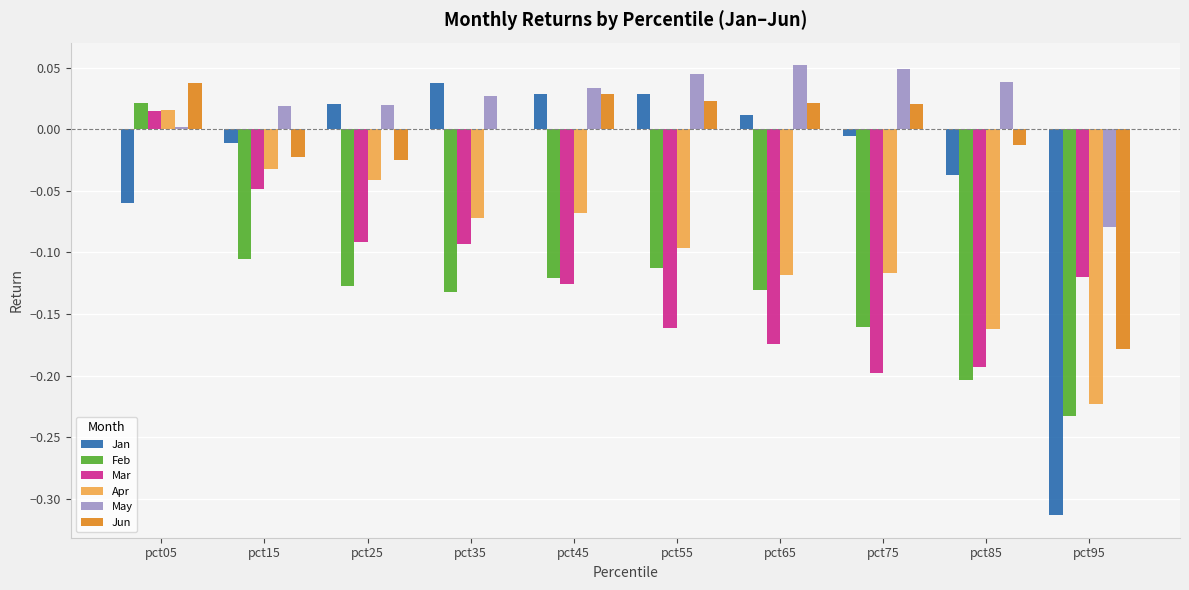

The Jan series shows -0.0 at pct75. True or false?

True